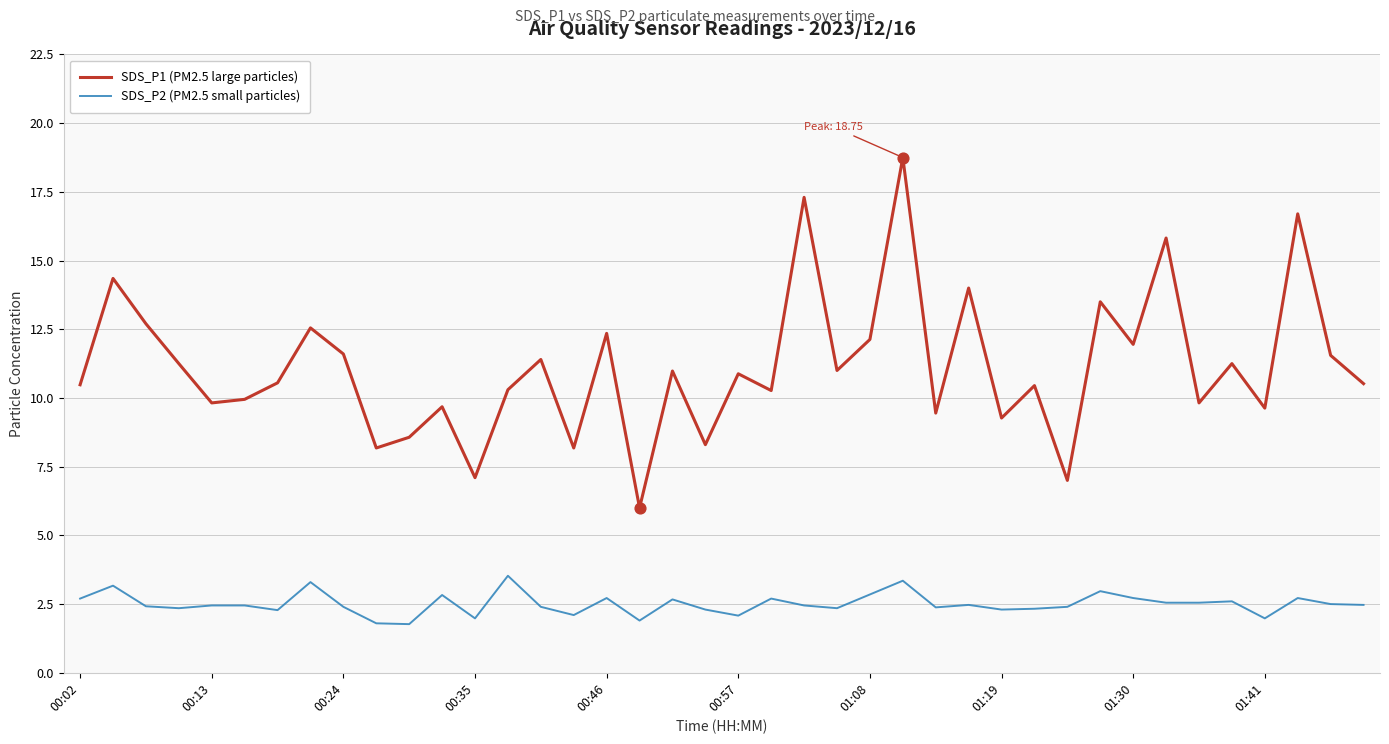

Which series has the largest range (max minus min)?

SDS_P1 (PM2.5 large particles)